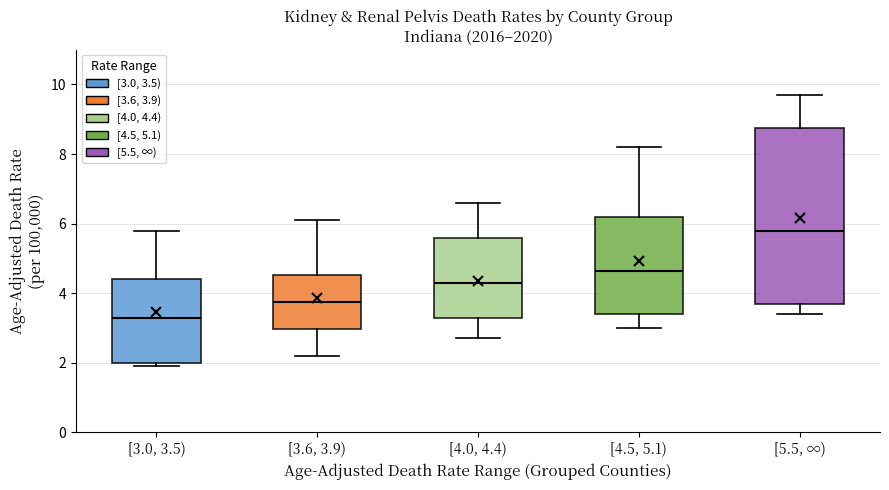

Which box is the tallest, from its lower edge to its upper edge?

[5.5, ∞)